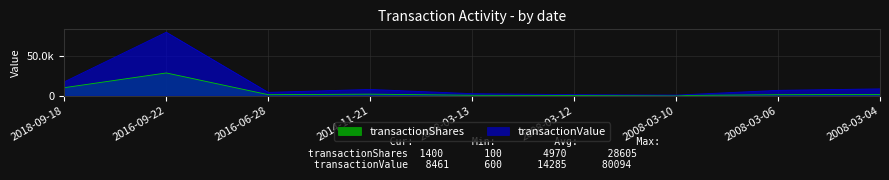

What is the label of the 4th point from the right?

2008-03-12